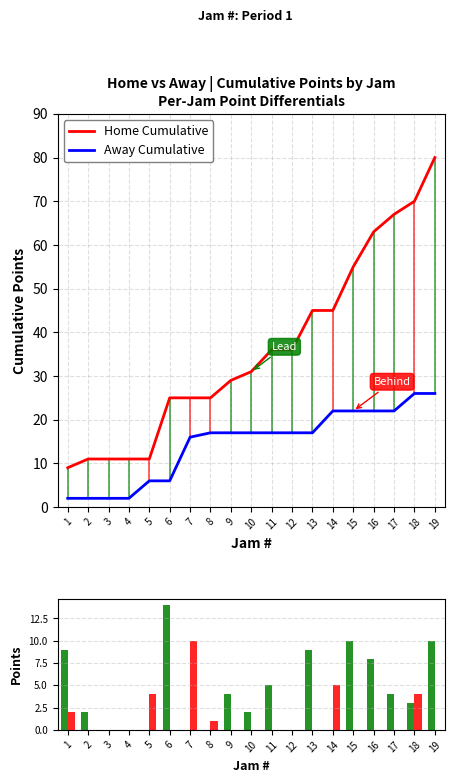

Reading right to left, extract all data points from this chart.

Home Cumulative: 80	70	67	63	55	45	45	36	36	31	29	25	25	25	11	11	11	11	9
Away Cumulative: 26	26	22	22	22	22	17	17	17	17	17	17	16	6	6	2	2	2	2
Home Pts: 10	3	4	8	10	0	9	0	5	2	4	0	0	14	0	0	0	2	9
Away Pts: 0	4	0	0	0	5	0	0	0	0	0	1	10	0	4	0	0	0	2